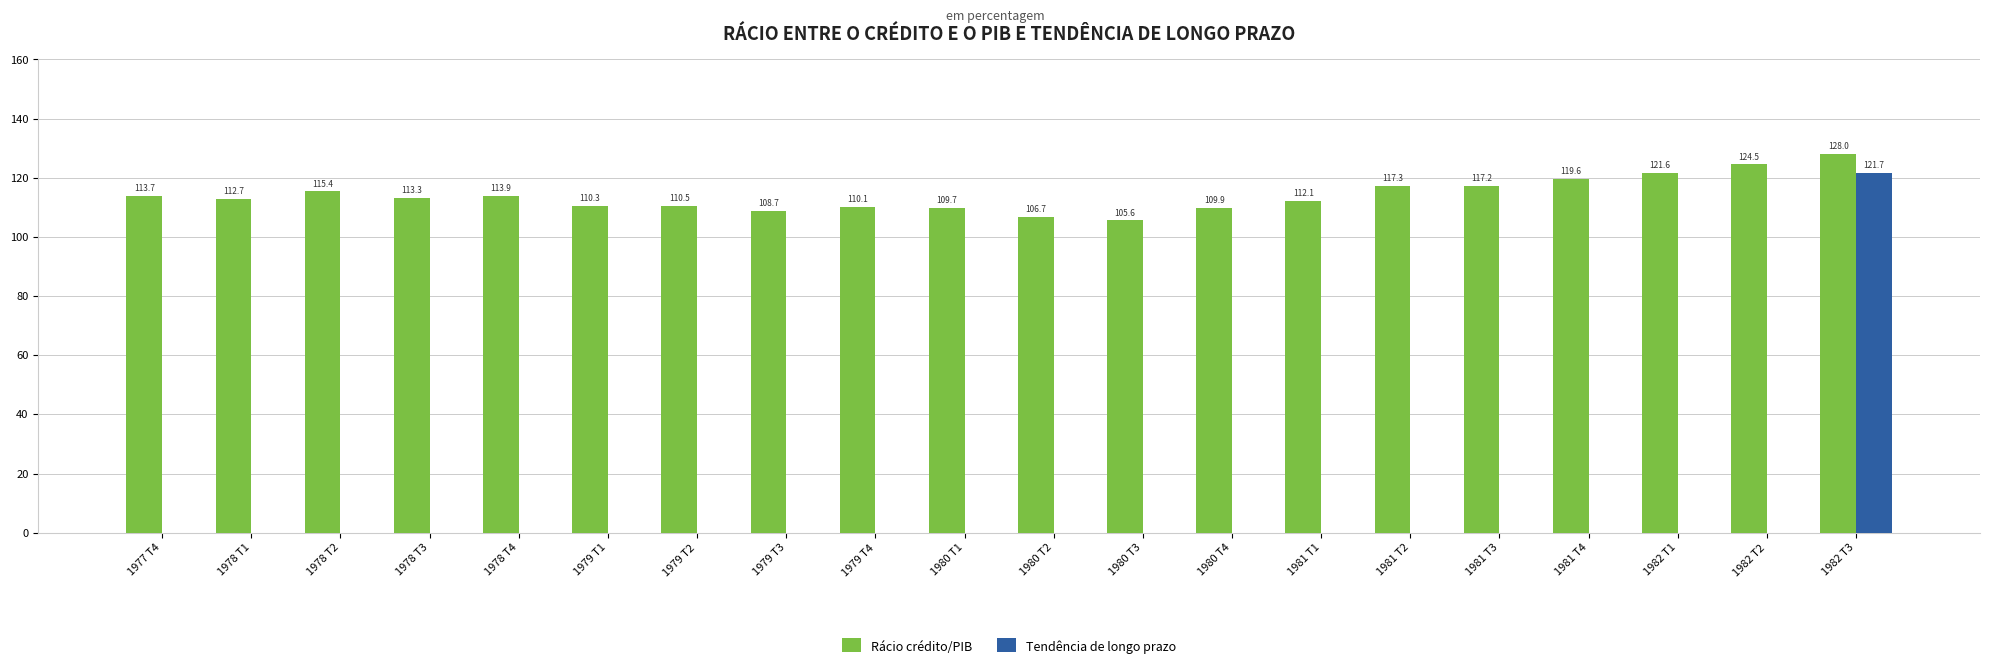

Are the bars horizontal?

No